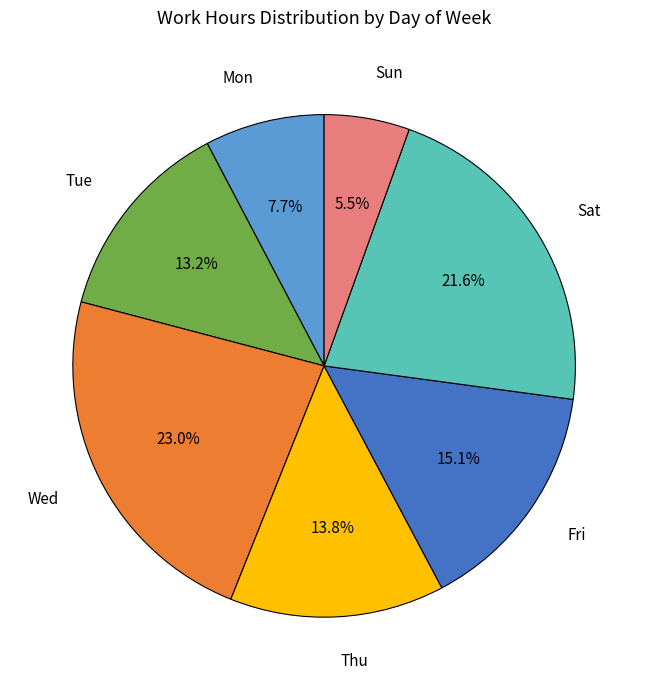

Count the number of slices in the pie.

7